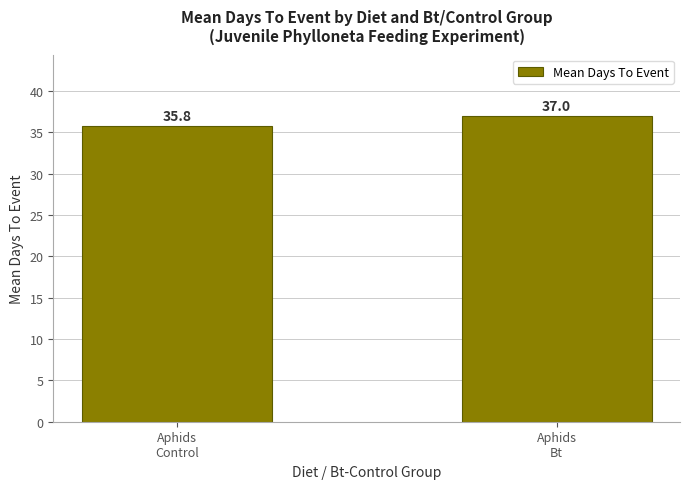

What is the label of the 2nd bar from the left?

Aphids
Bt